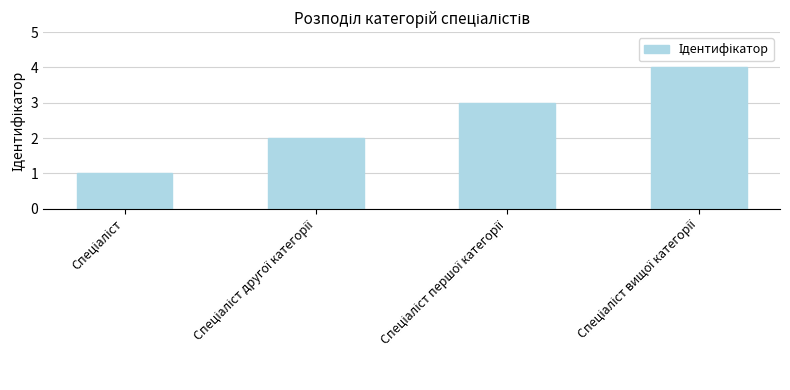

Does the chart contain any negative values?

No